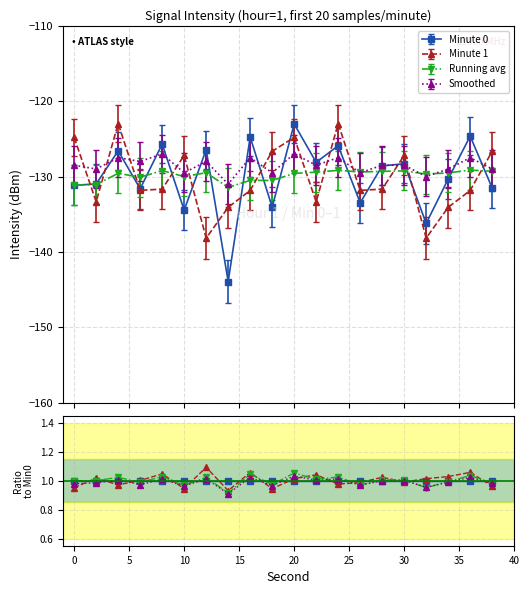

How many data points in Minute 1 are above 1?

11